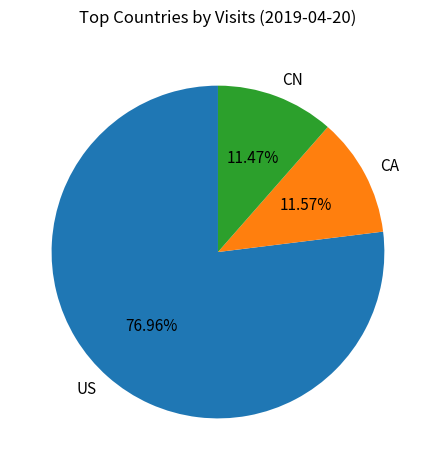

Count the number of slices in the pie.

3